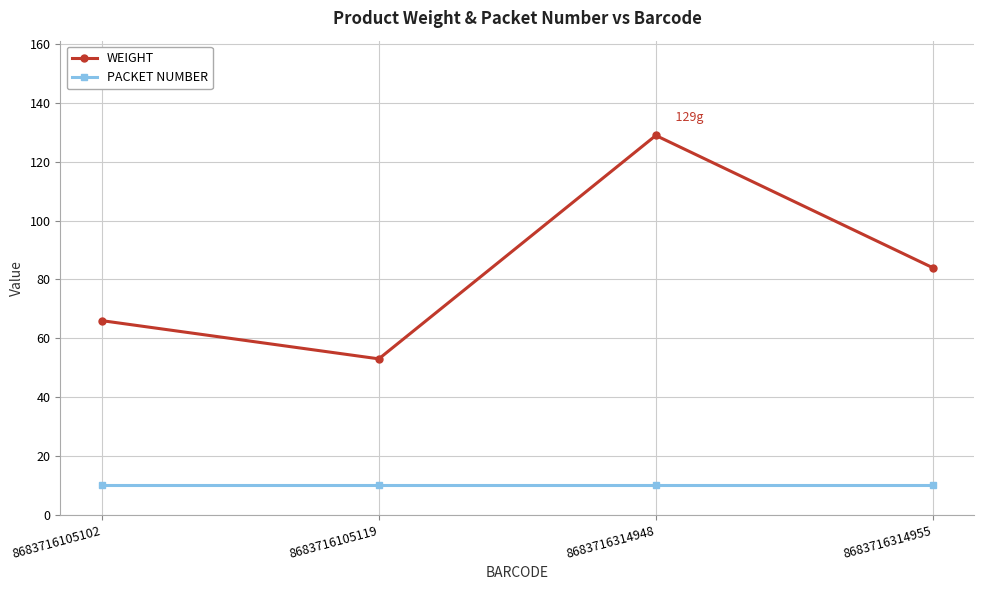

What is the spread (max minus min) of values at 8683716314955?

74